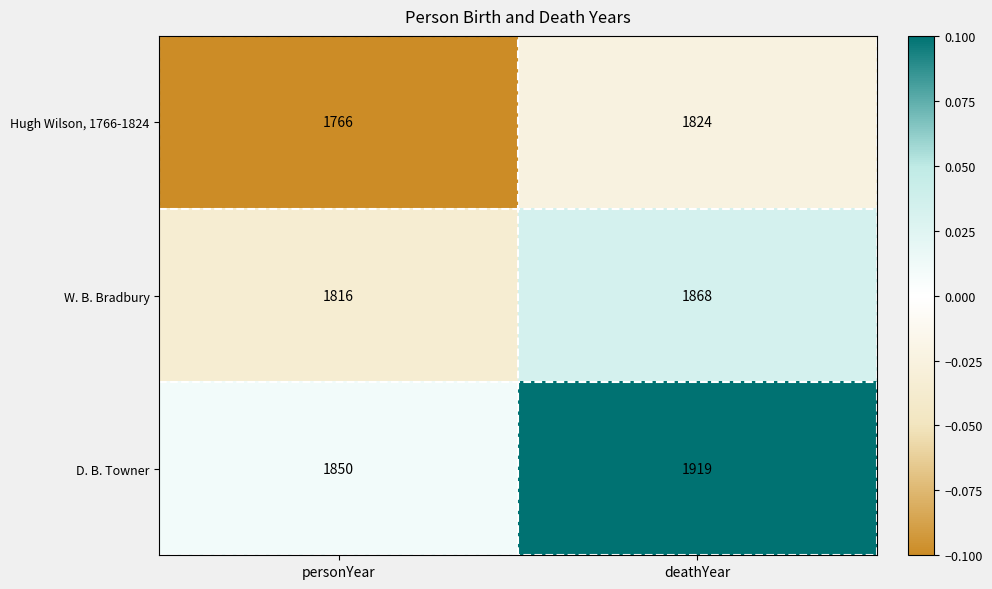

List the labels in order of D. B. Towner value, smallest first.

personYear, deathYear